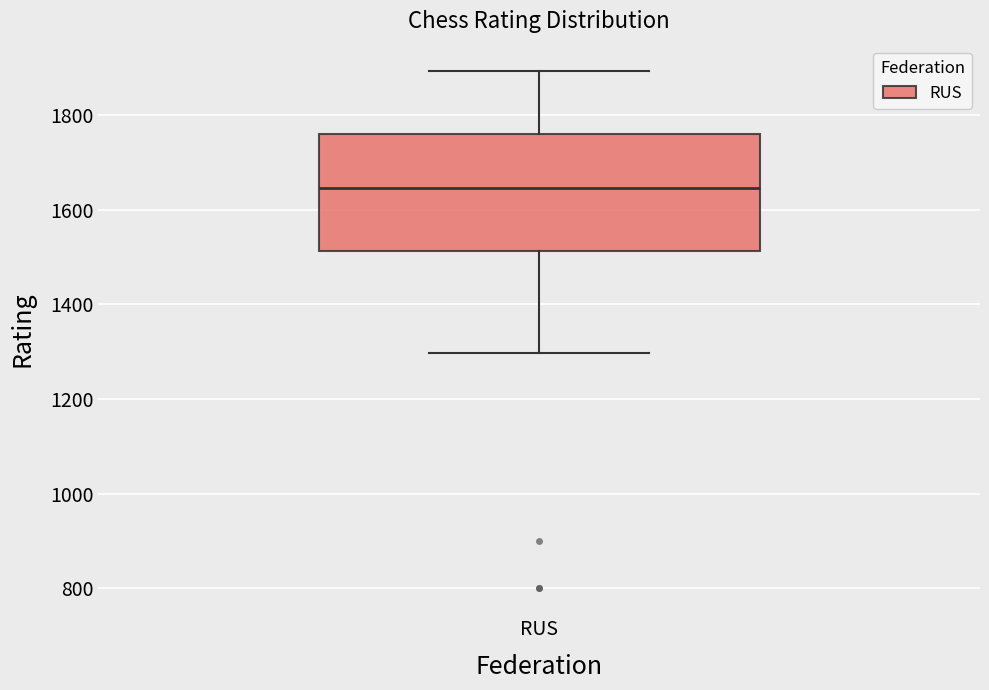

Read this box plot against the y-axis: the position of the median line, the range covered by the box, and the ends of both whiskers. The values are not printed on the chart, so give them approximately, as read against the axis.

median 1640, box 1520 to 1760, whiskers 1300 to 1900